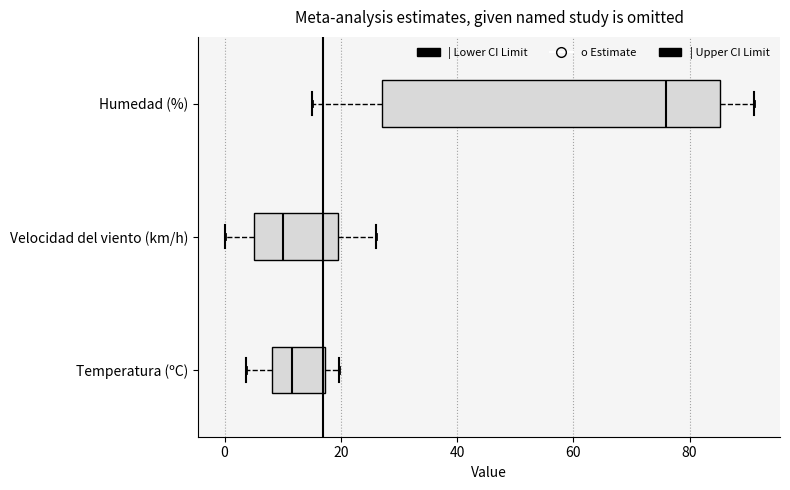

Which box has the furthest to the right median line?

Humedad (%)